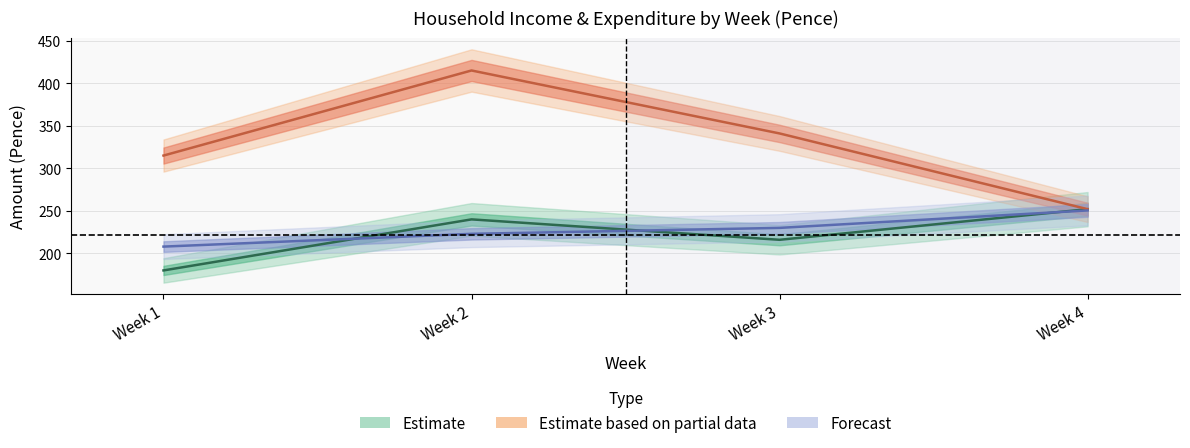

The value of TOT B (Income) at Week 1 is 315.0. True or false?

True